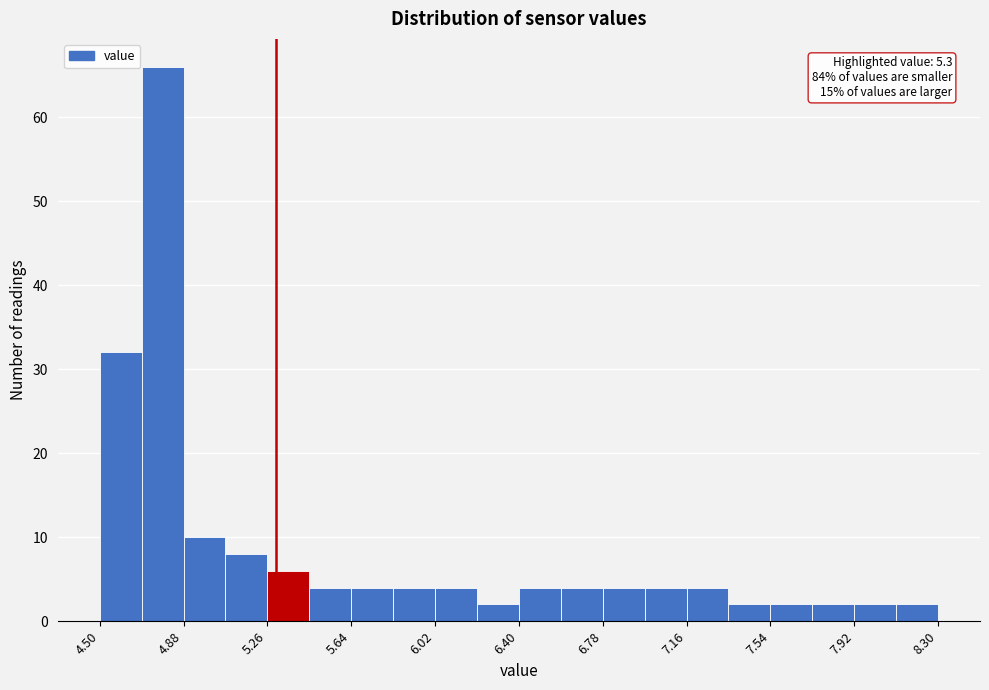

Read against the x-axis, roughly where is the centre of the tallest bar?

4.80